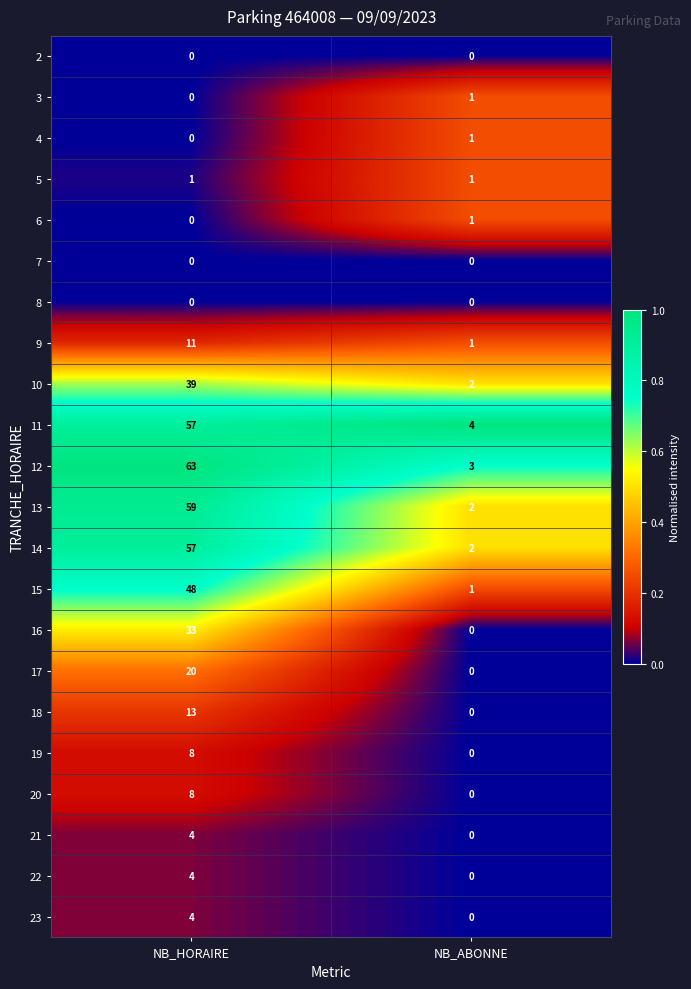

What is the greatest value displayed?

63